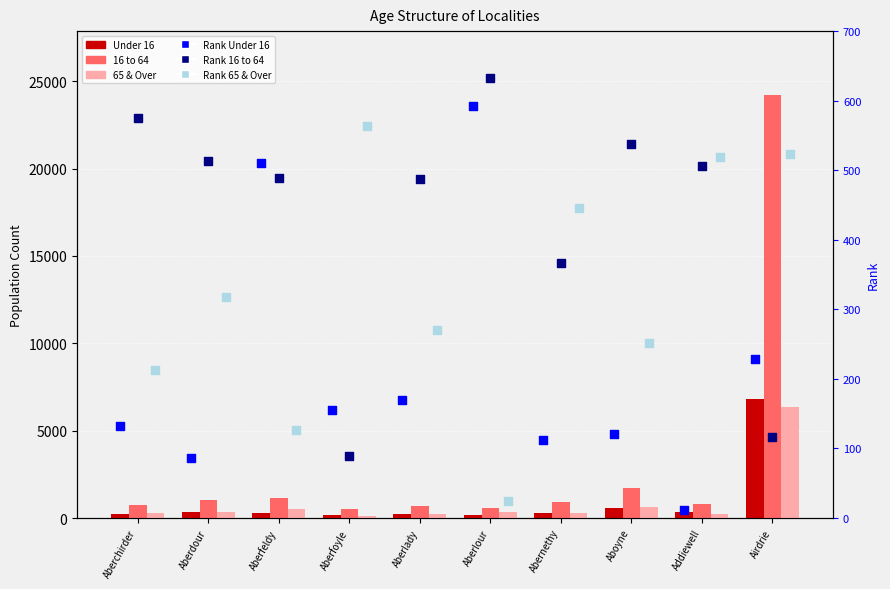

What are all the series names shown in the legend?

Under 16, 16 to 64, 65 & Over, Rank Under 16, Rank 16 to 64, Rank 65 & Over